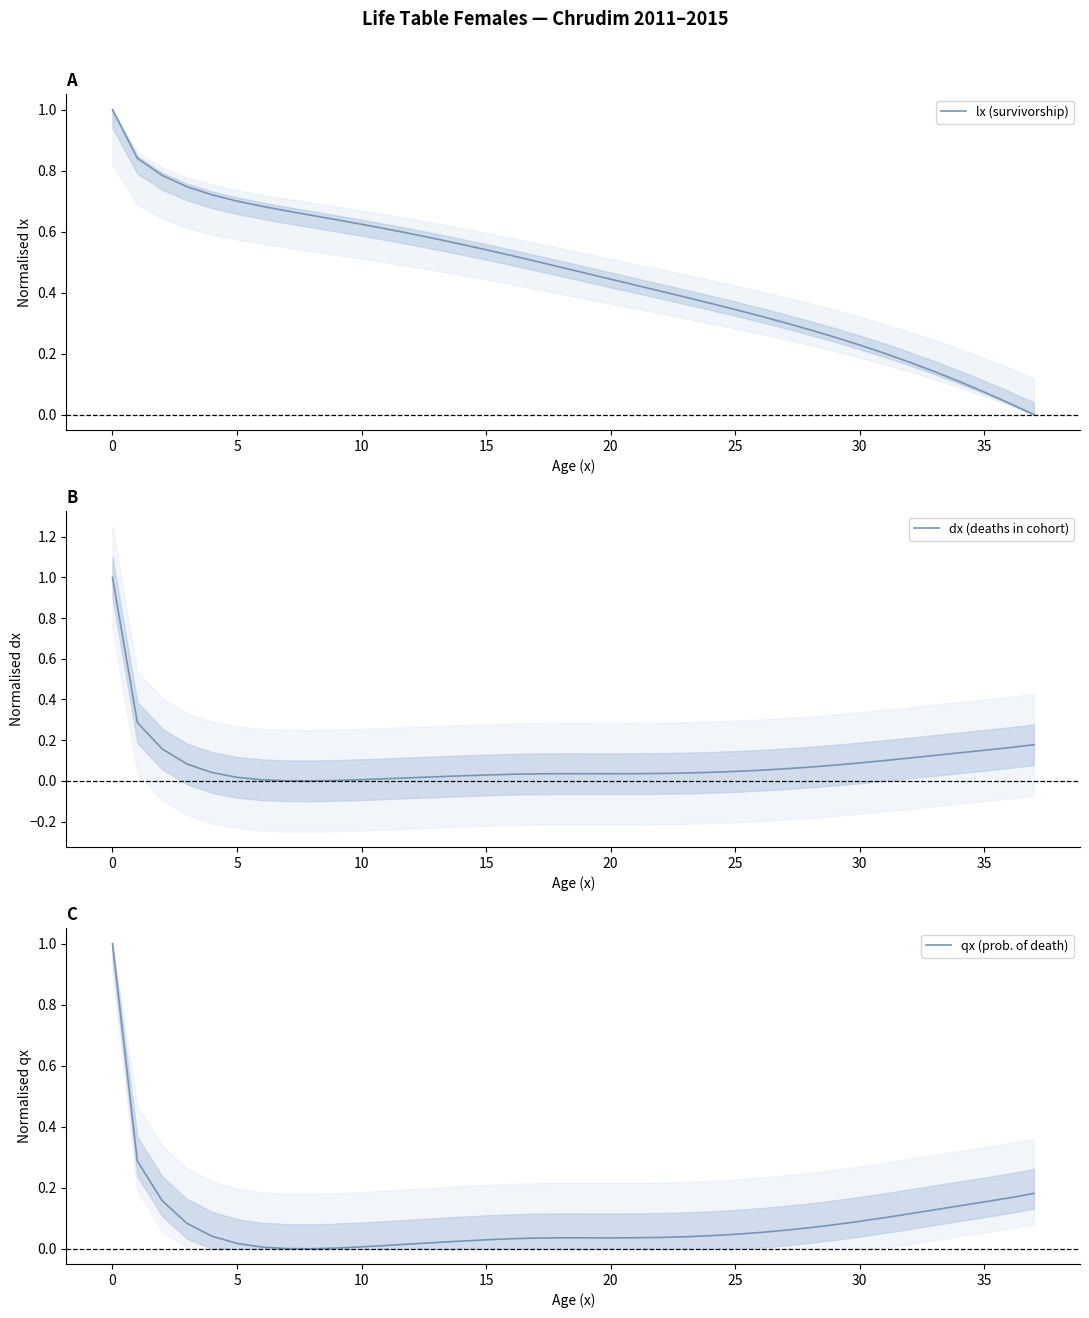

What is the difference between the maximum and minimum values in the dx (deaths in cohort) series?

1.0